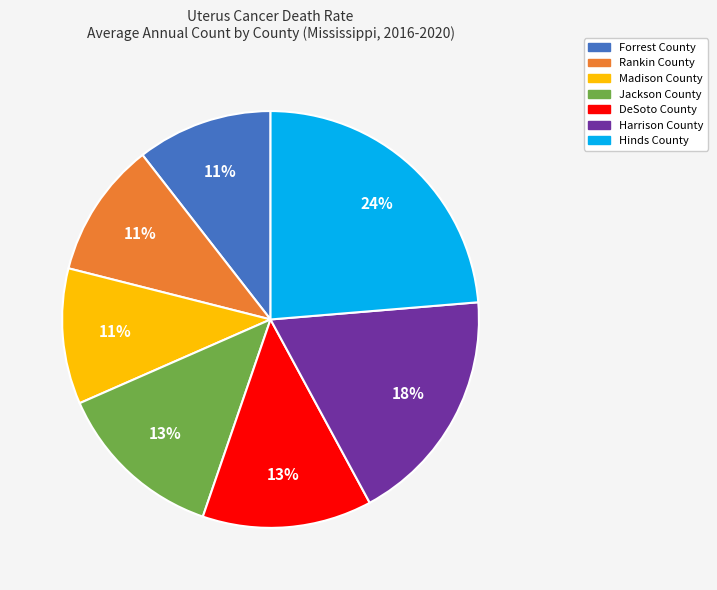

Combined, do Hinds County and Harrison County account for over 50%?

No